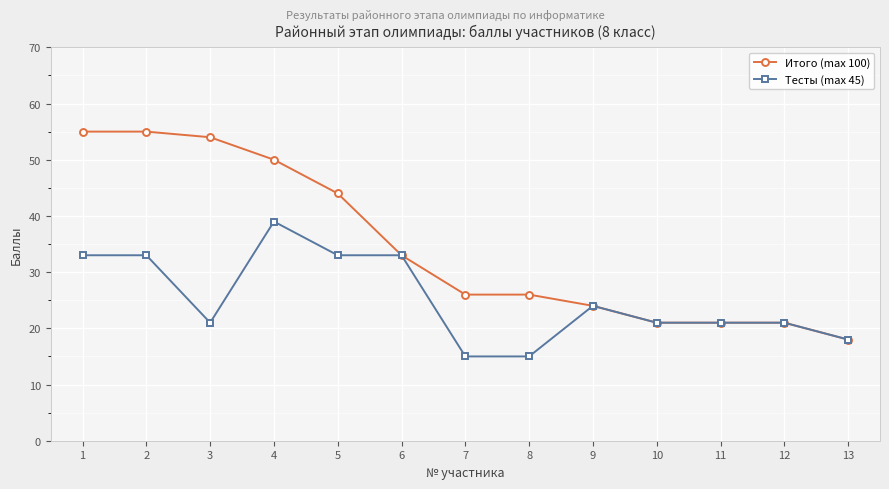

How many lines are shown in the chart?

2